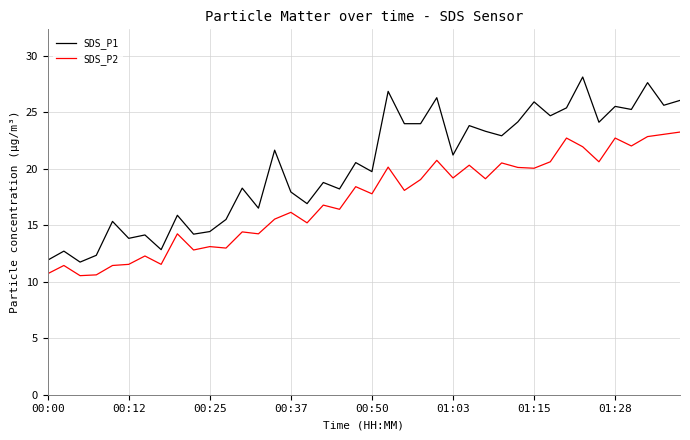

Which series has the largest range (max minus min)?

SDS_P1